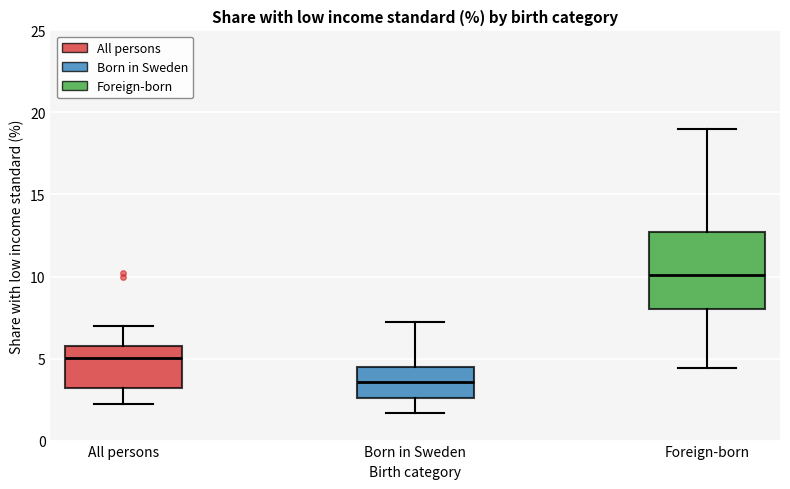

Comparing the boxes themselves (not the whiskers), which one is the tallest?

Foreign-born